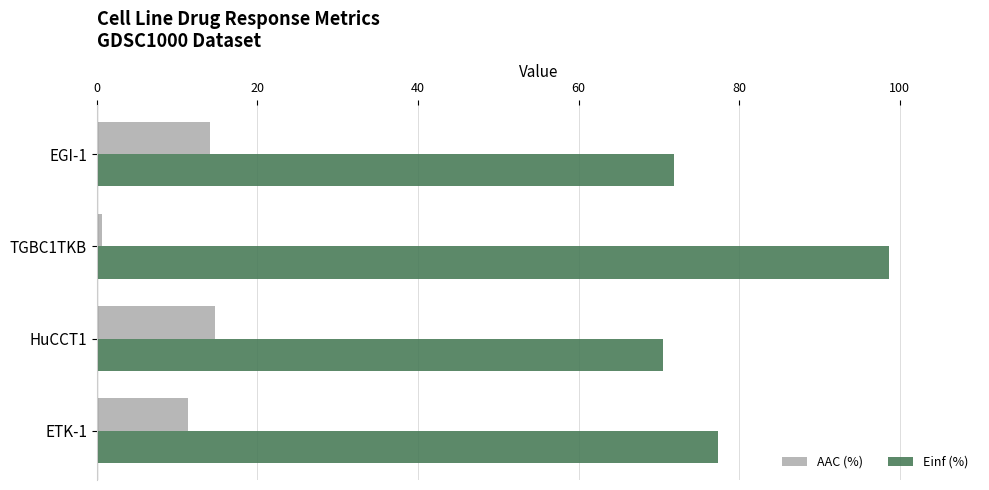

What is the spread (max minus min) of values at ETK-1?

66.1